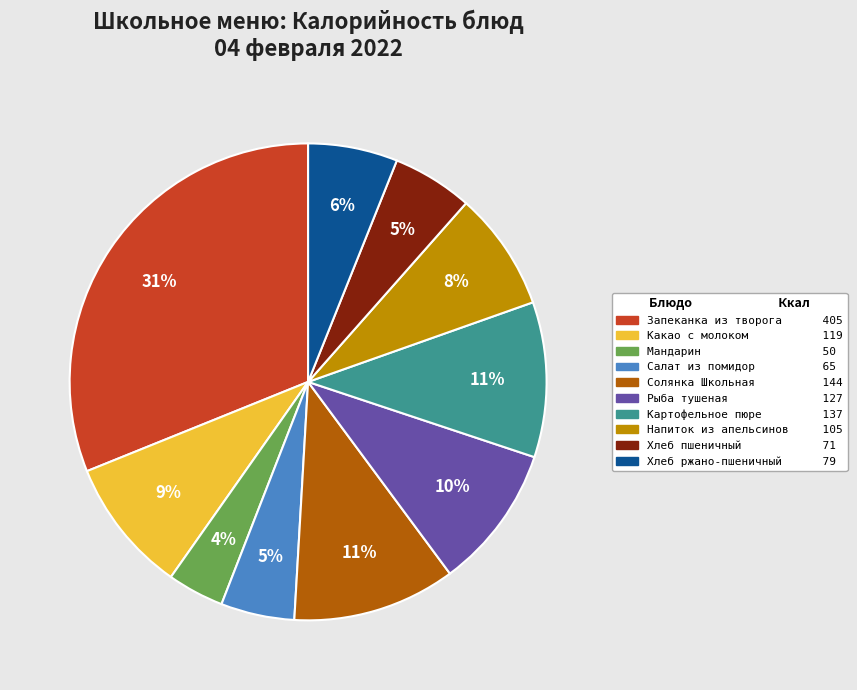

What is the ratio of the value at Мандарин to the value at Напиток из апельсинов?

0.5